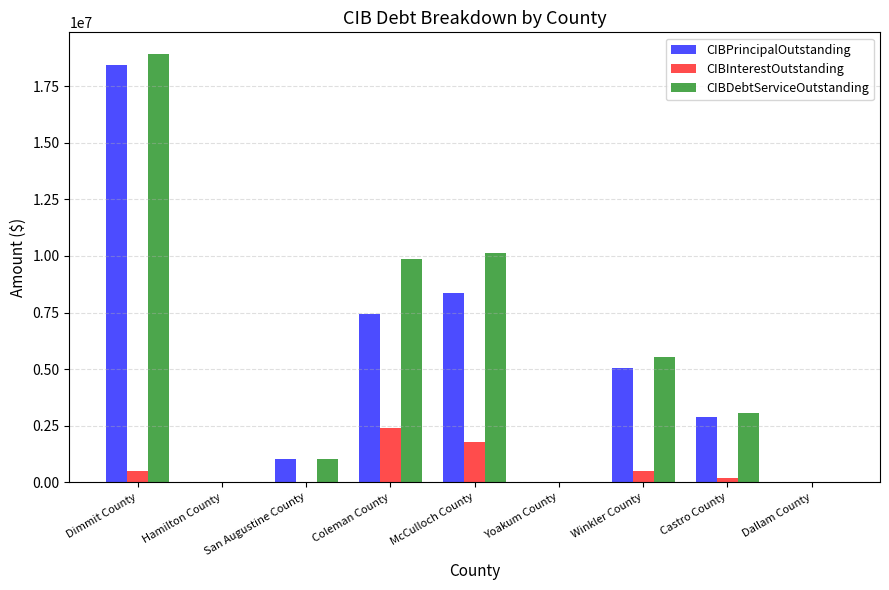

How many groups of bars are there?

9